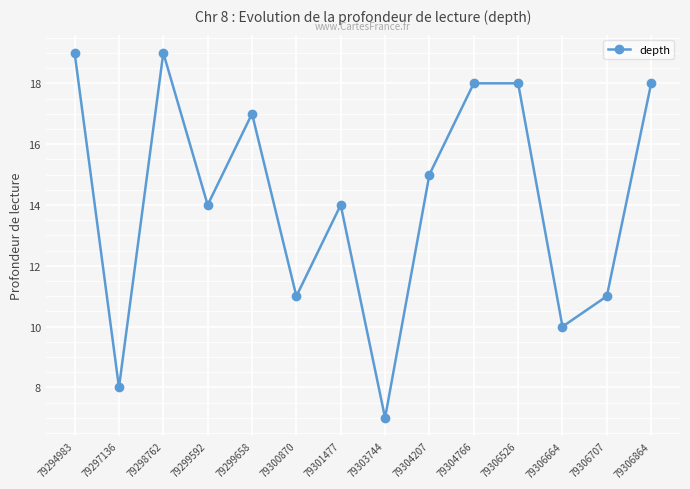

What is the value of the 4th point from the left?

14